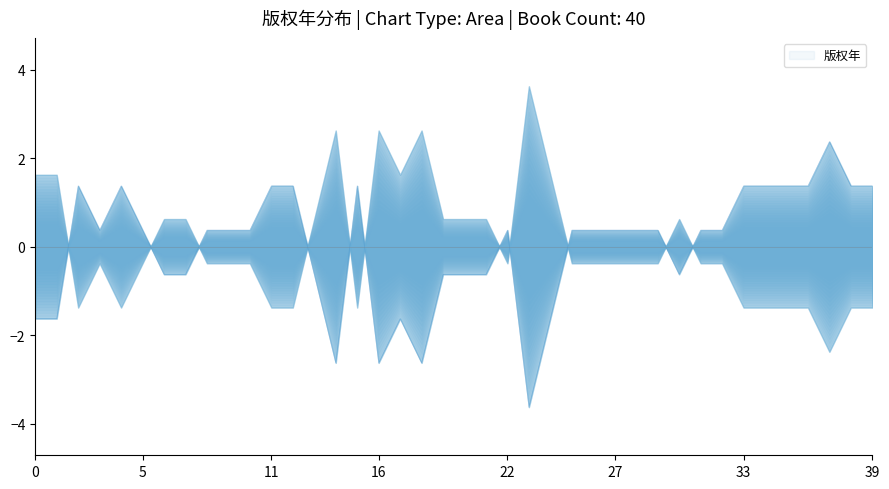

The value at 9780124080829 is 0.6. True or false?

False